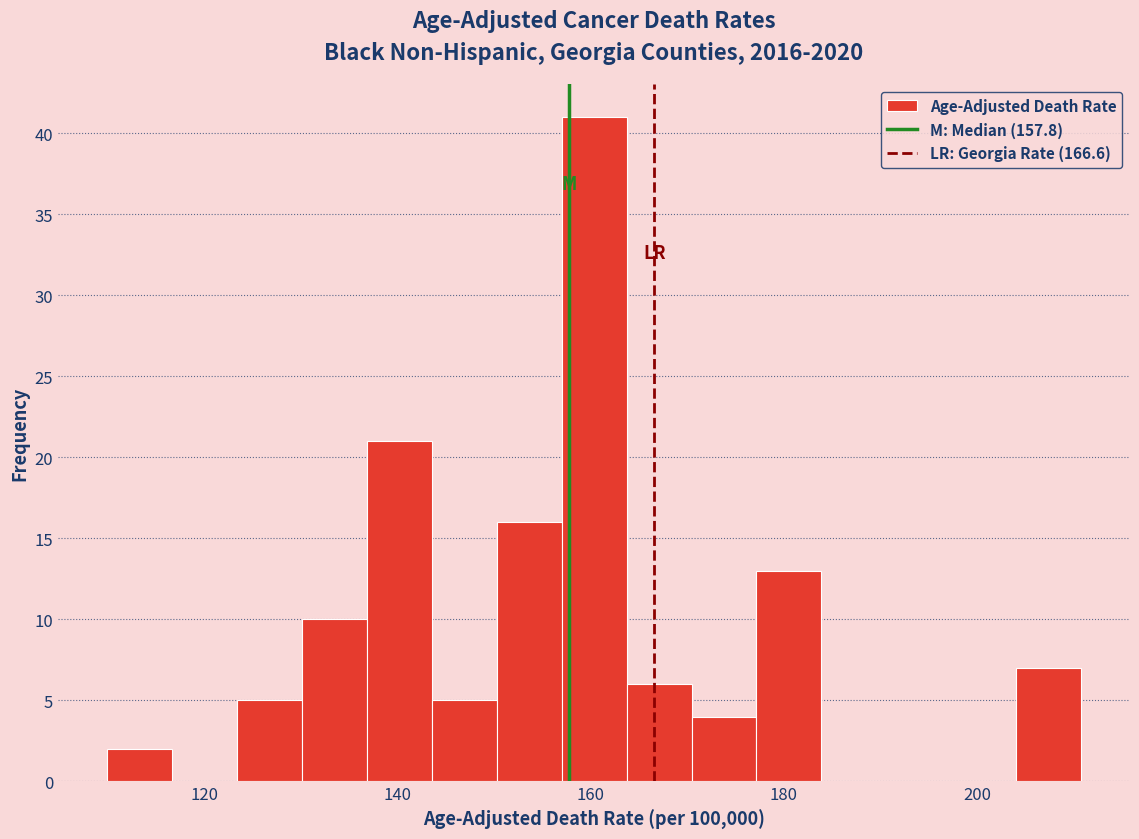

Read against the x-axis, roughly where is the centre of the tallest bar?

160